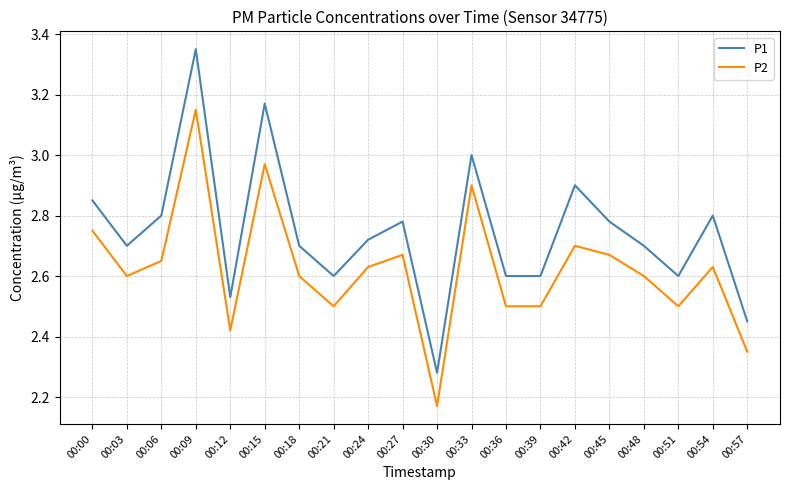

At 00:36, list the series in order from smallest to largest.

P2, P1